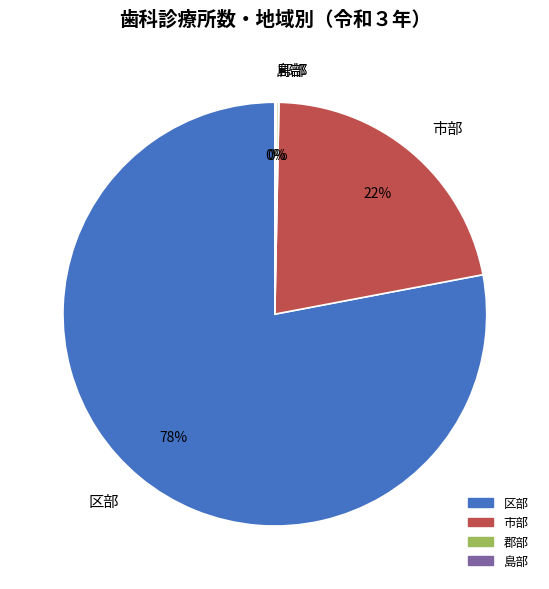

To the nearest percent, what portion does 市部 represent?

22%